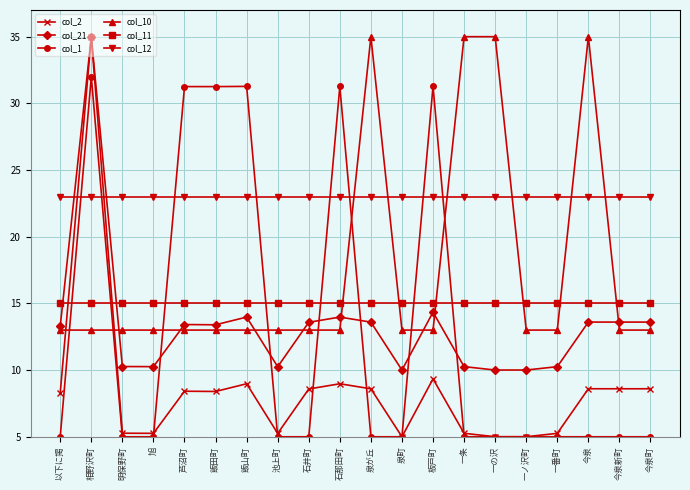

The value of col_10 at 一の沢 is 35.0. True or false?

True